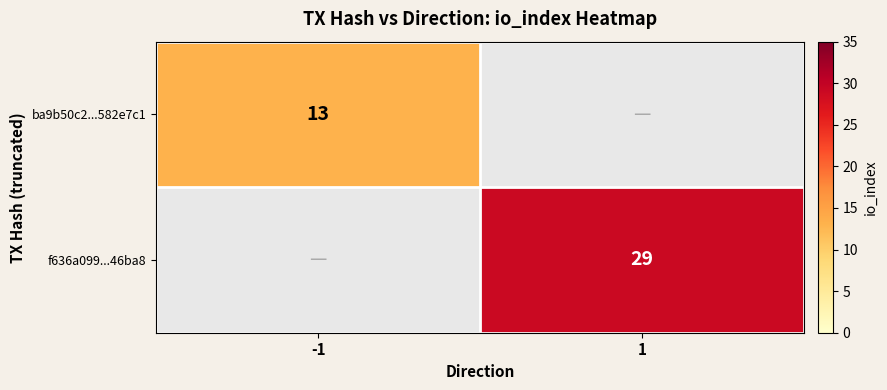

At how many categories does at least one series exceed 22?

1